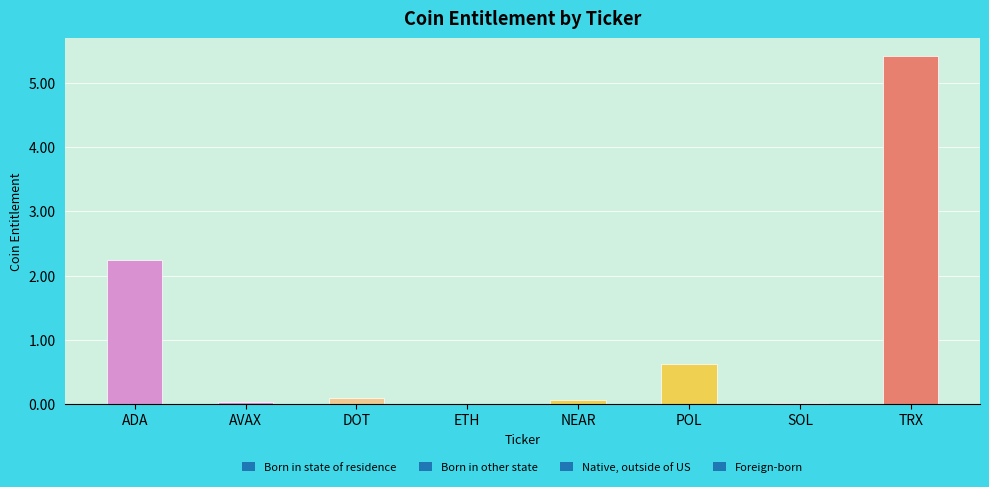

Which category has the highest value across all series?

TRX